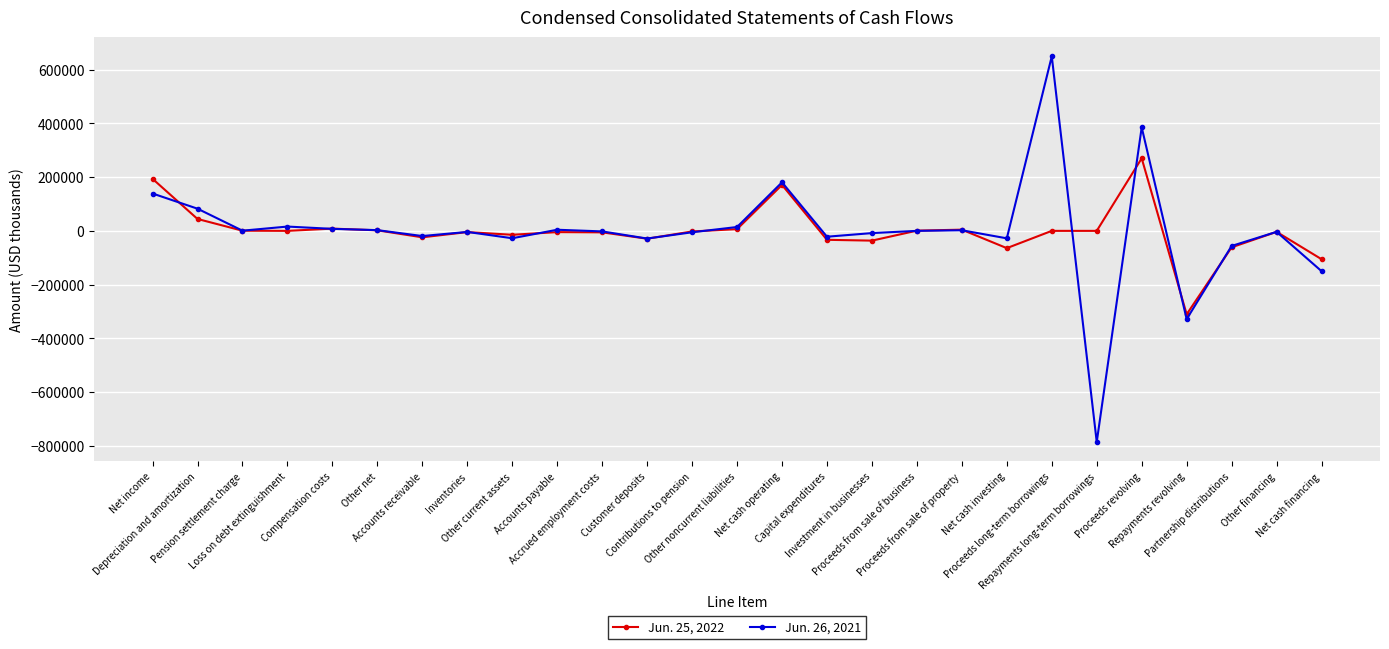

List the series in order of their peak value, highest first.

Jun. 26, 2021, Jun. 25, 2022